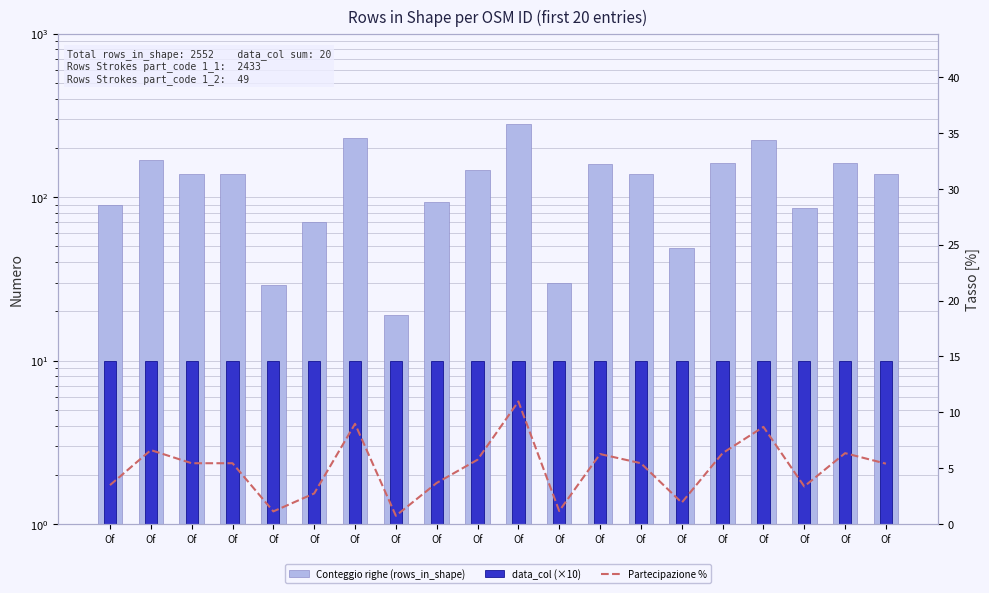

What are all the series names shown in the legend?

Conteggio righe (rows_in_shape), data_col (×10), Partecipazione %